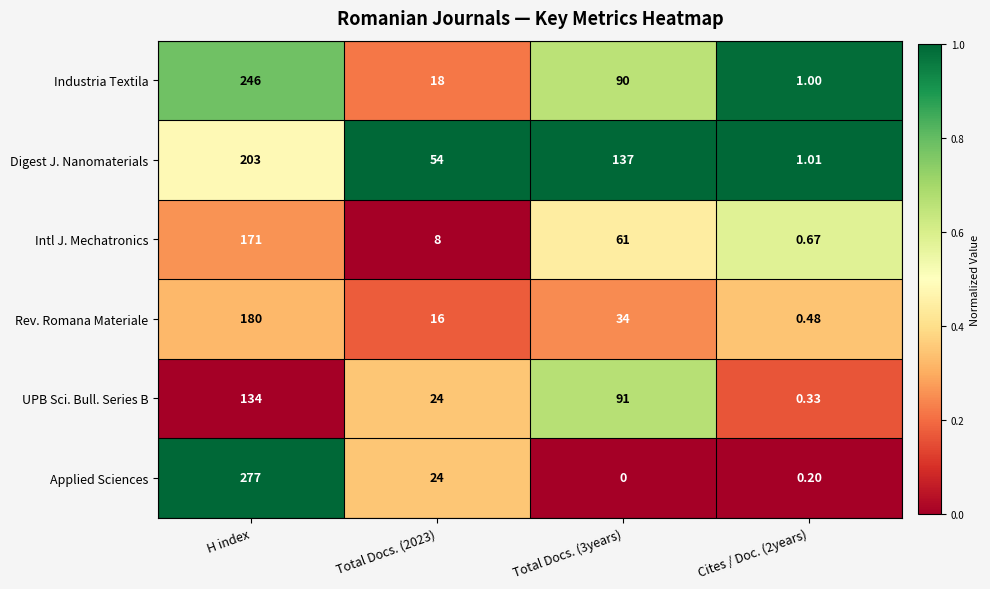

Which series changed the most between Total Docs. (3years) and Cites / Doc. (2years)?

Digest J. Nanomaterials